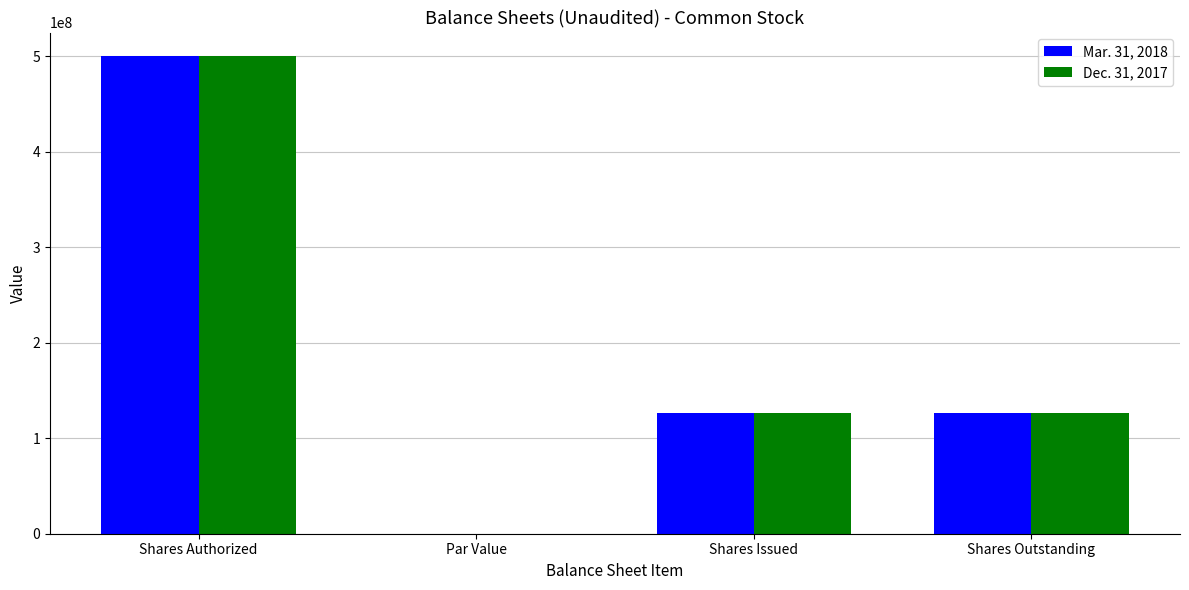

Count the number of categories in the chart.

4